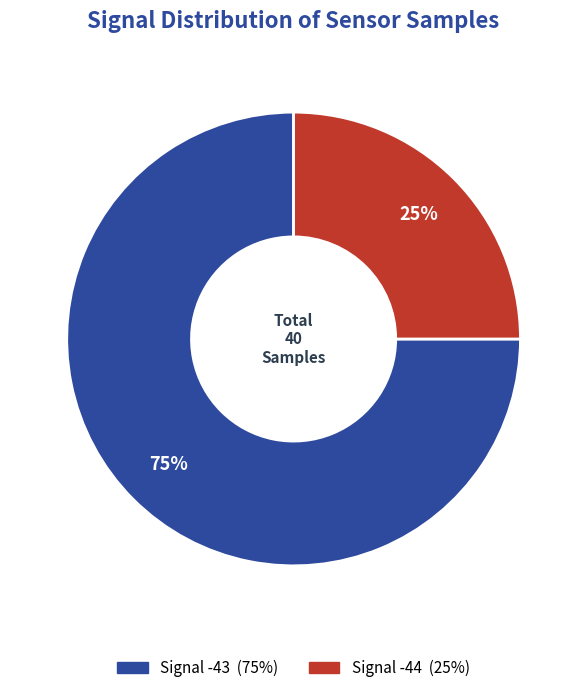

To the nearest percent, what is the average slice percentage?

50%